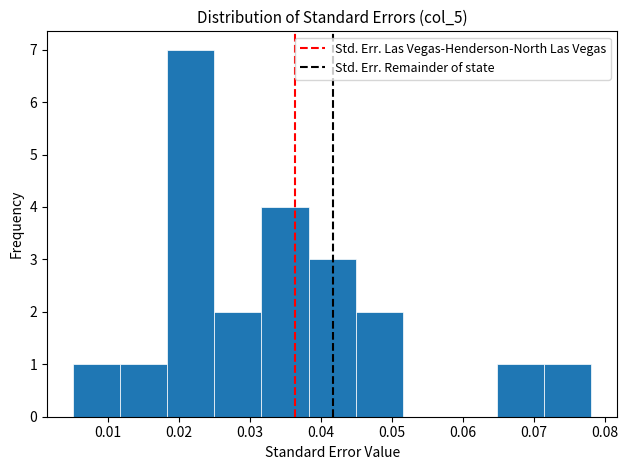

How tall is the bar that spans 0.045 to 0.052 on the x-axis? Neither the bar edges nor the heights are printed on the chart, so give them approximately, as read against the axes.

2